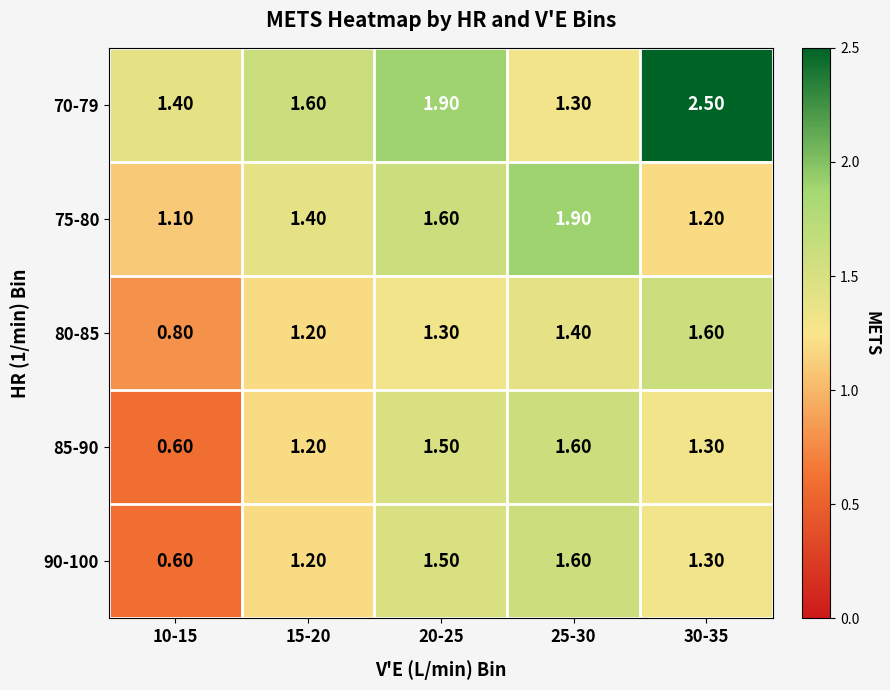

What is the total value across all series at 15-20?

6.6